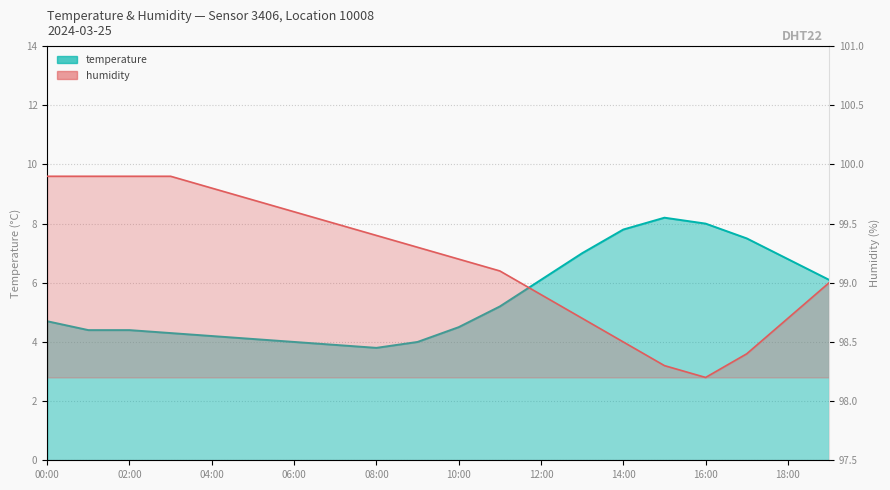

What is the difference between the humidity values at 15:00 and 11:00?

0.8